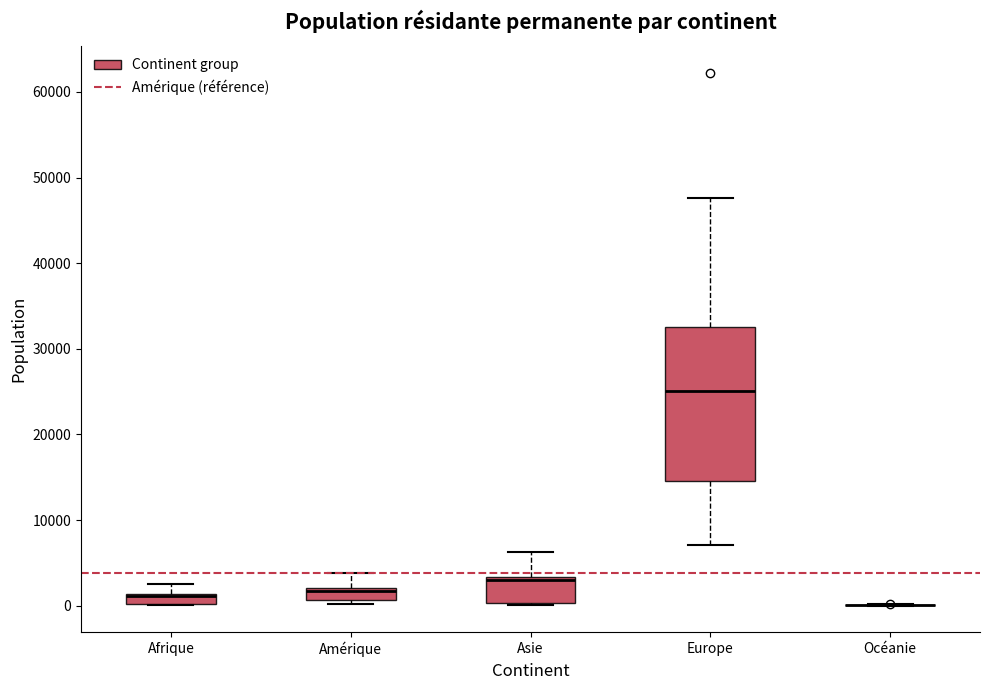

Comparing the boxes themselves (not the whiskers), which one is the tallest?

Europe